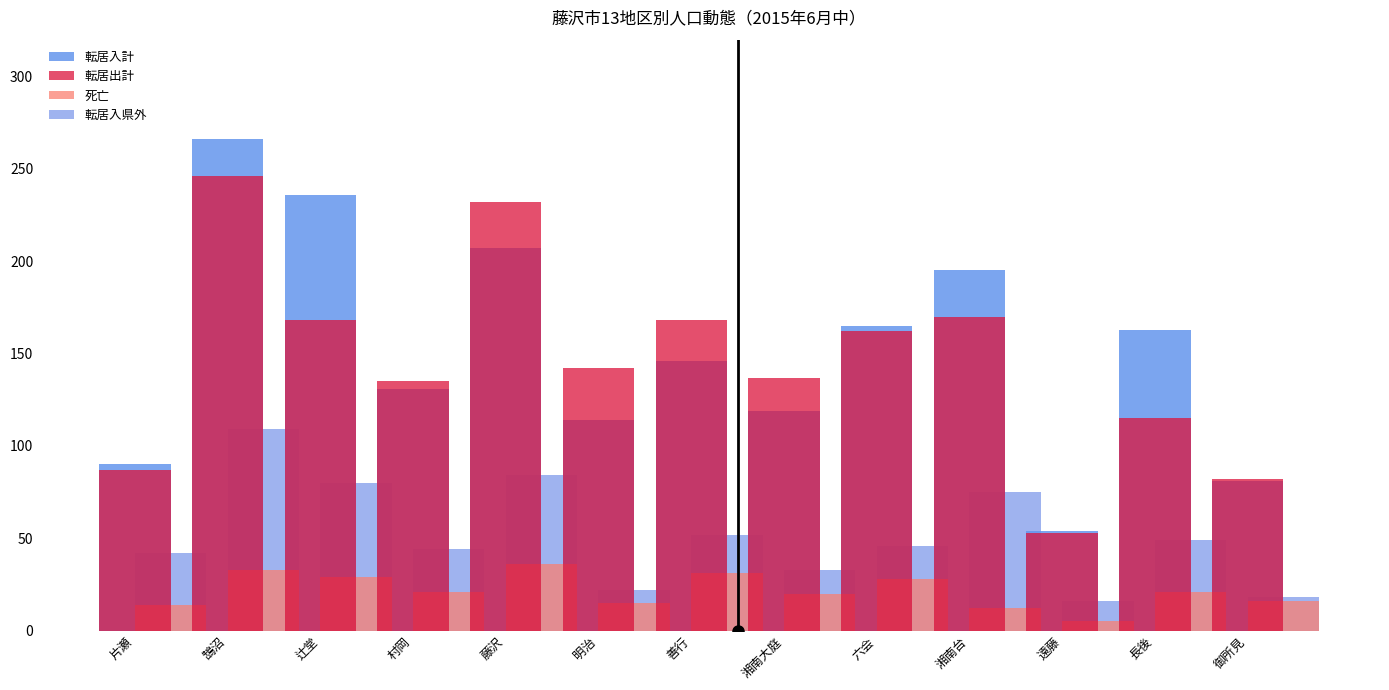

What position from the left is 辻堂?

3